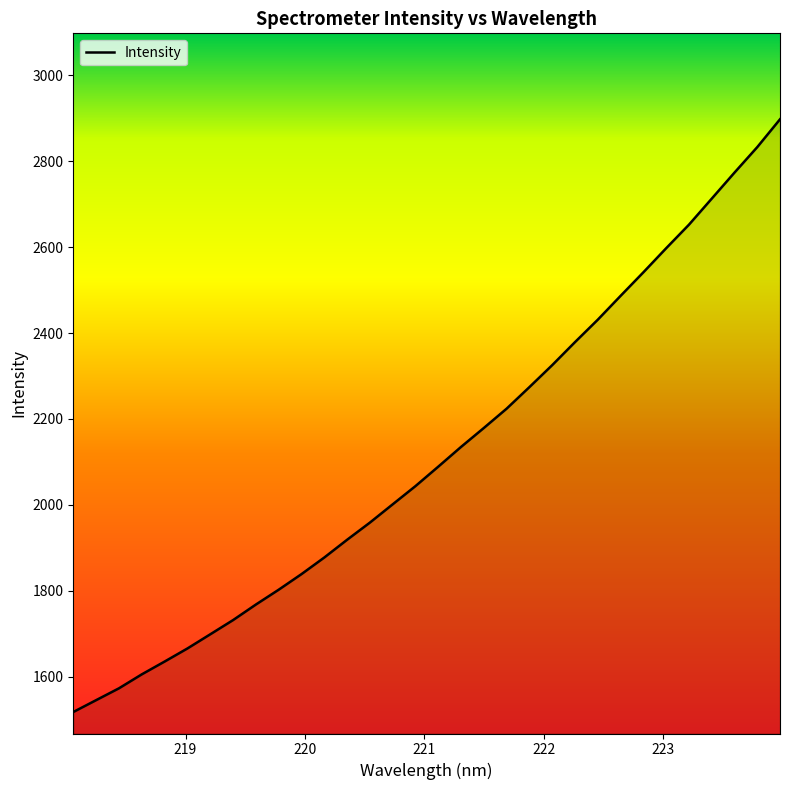

What is the difference between the maximum and minimum values?

1379.4